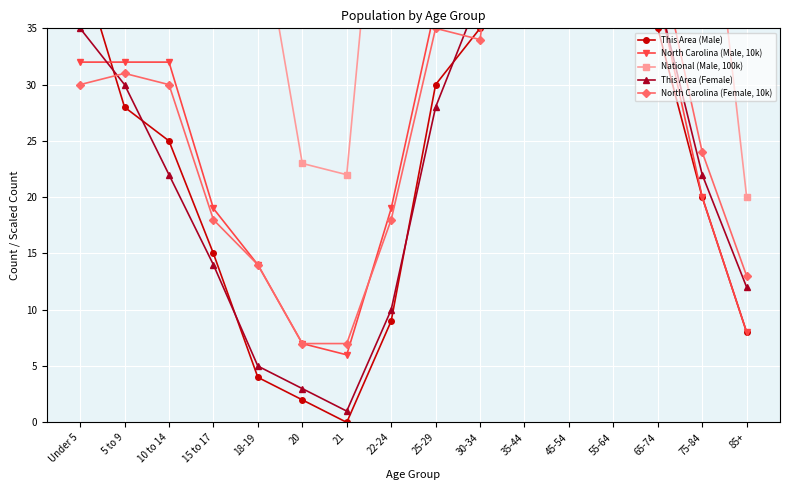

What is the maximum value for North Carolina (Female, 10k)?

67